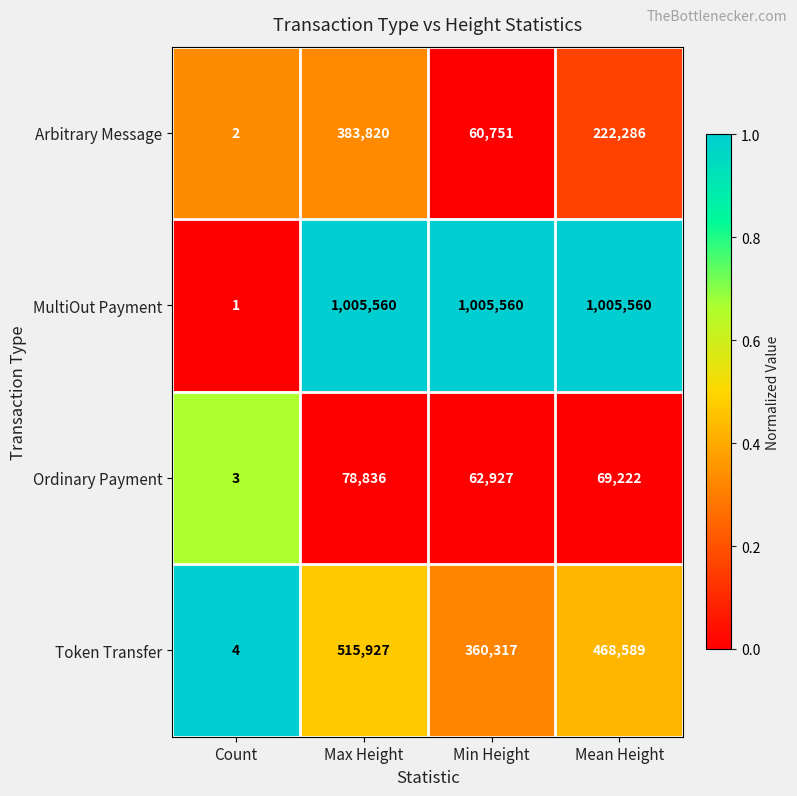

Count the number of categories in the chart.

4